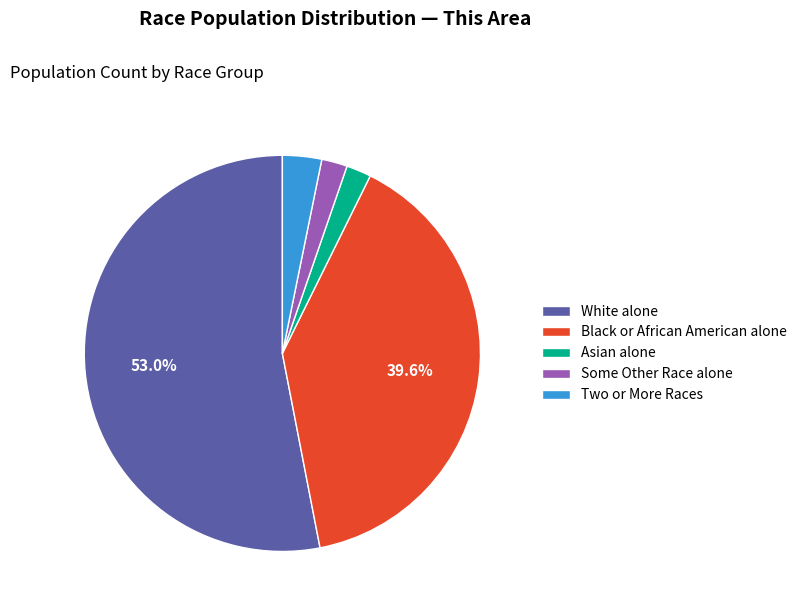

Combined, do Some Other Race alone and Asian alone account for over 50%?

No